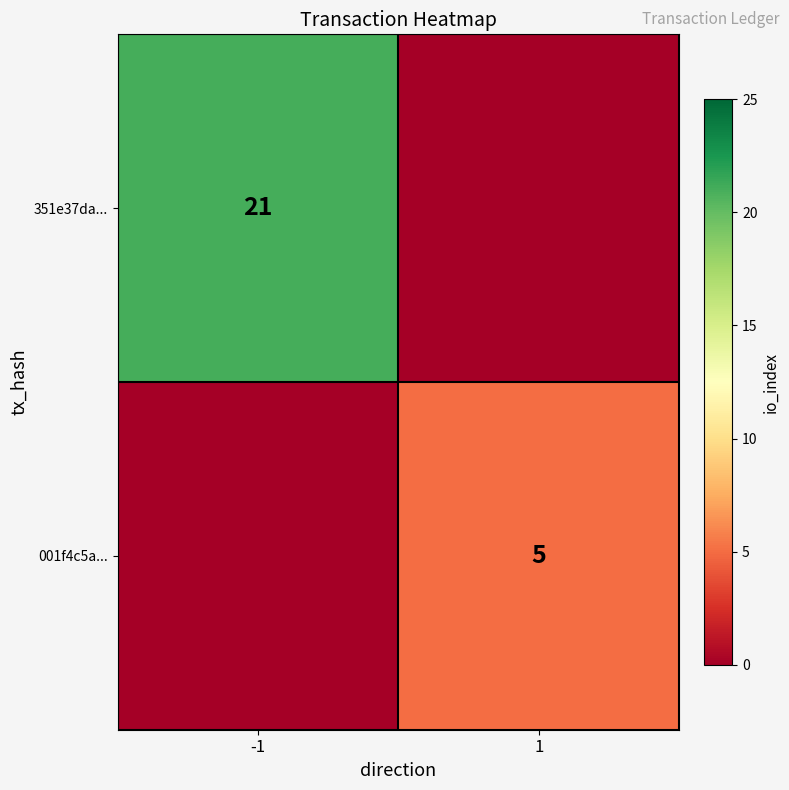

What is the total value across all series at 1?

5